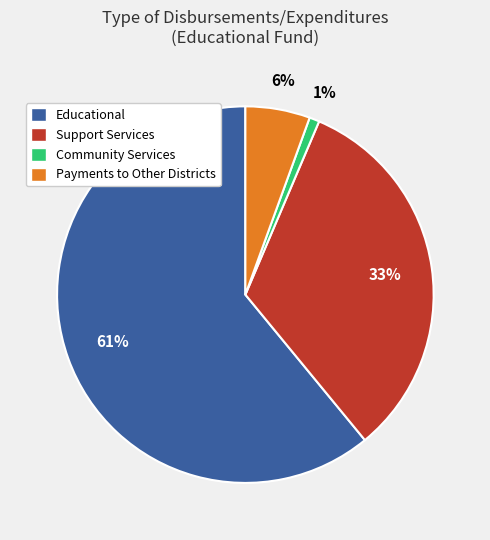

How many slices are in this pie chart?

4